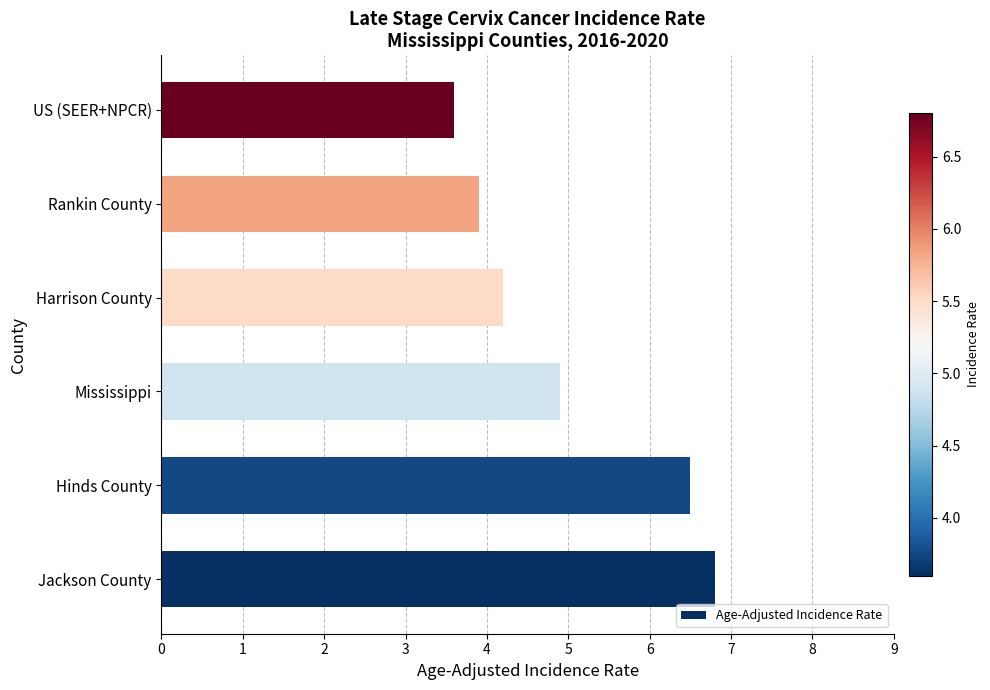

What is the change in value from Hinds County to Rankin County?

-2.6